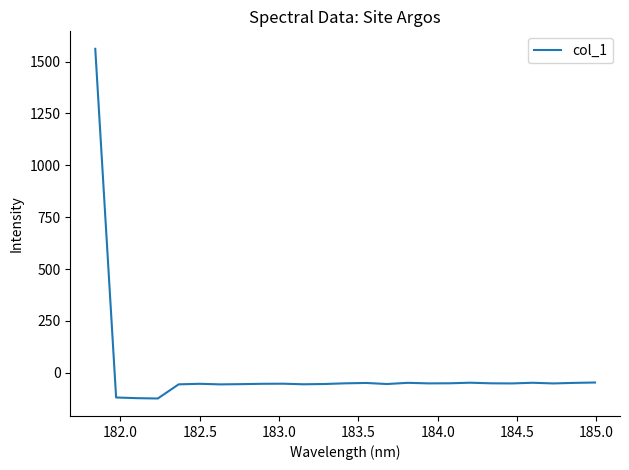

What is the smallest value displayed?

-123.6